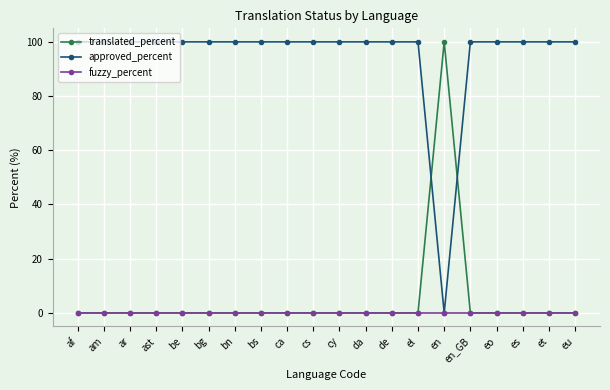

What is the spread (max minus min) of values at es?

100